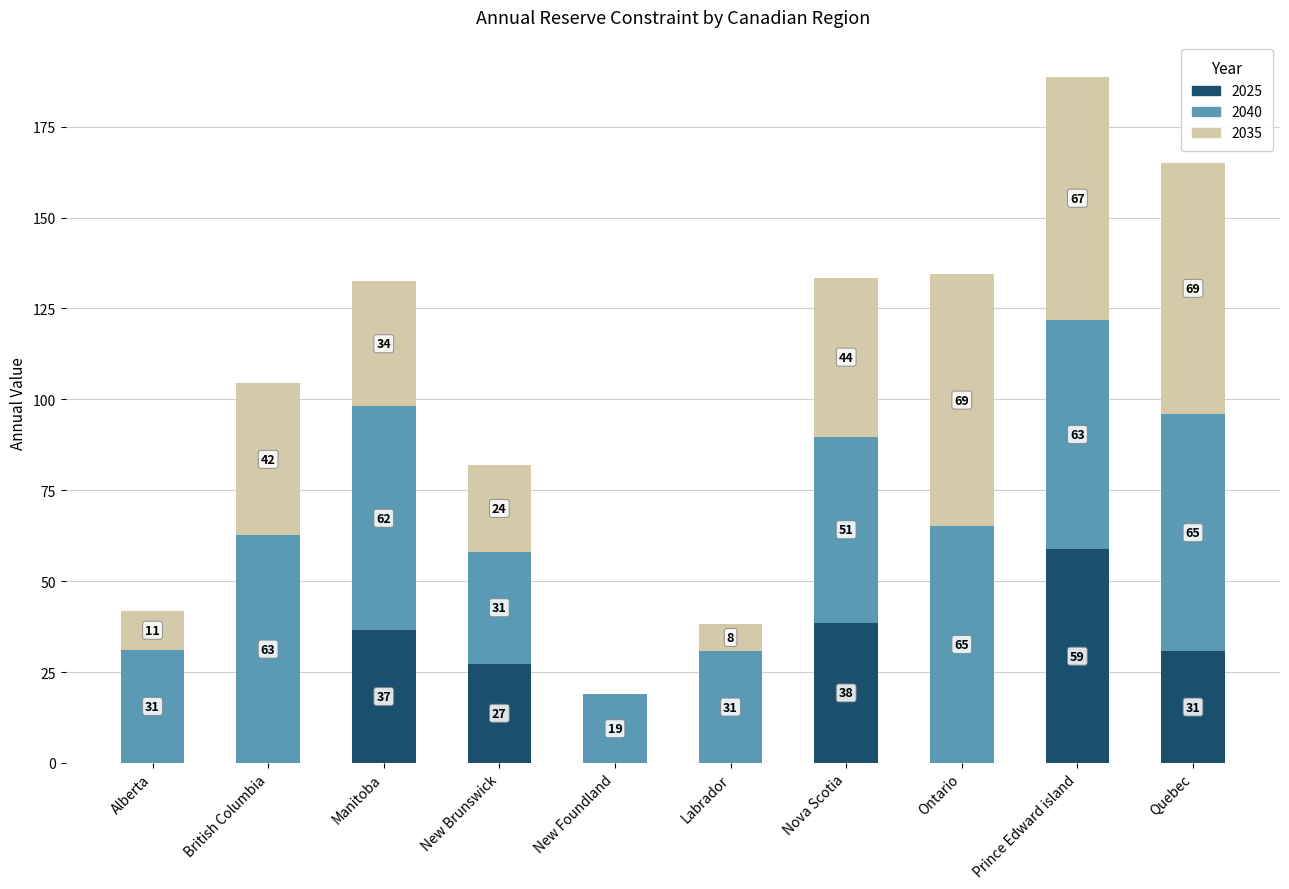

Which category has the highest value in the 2025 series?

Prince Edward island